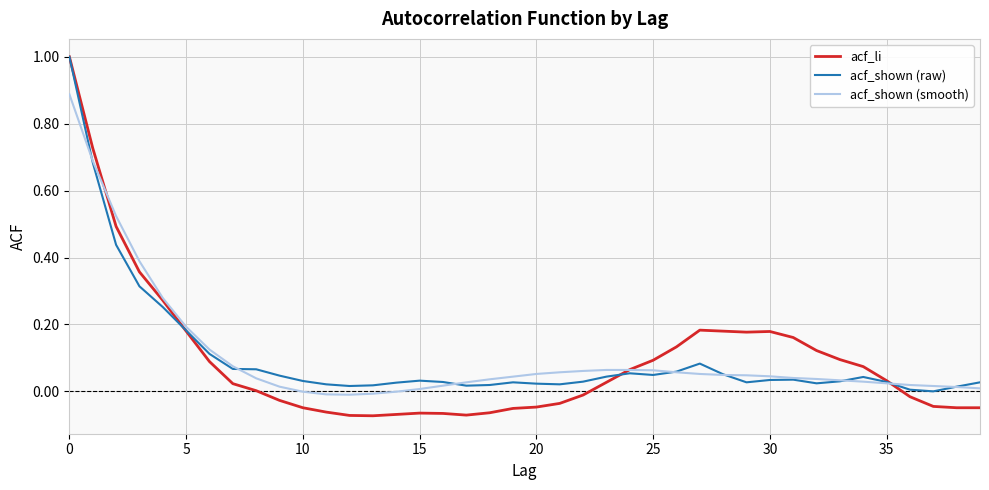

Which series has the largest range (max minus min)?

acf_li